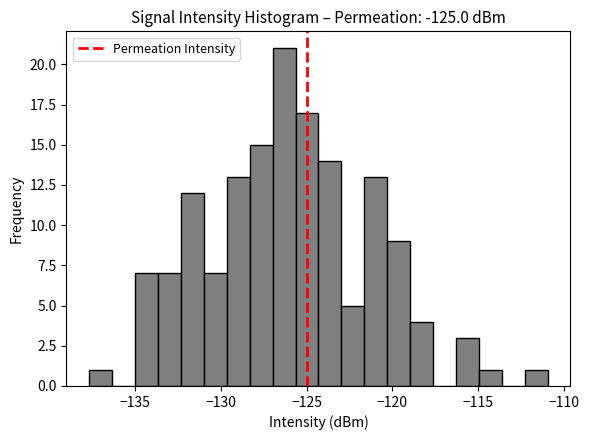

Around what value on the x-axis is the tallest bar? Give the approximate position of its centre, as read against the axis.

-126.5